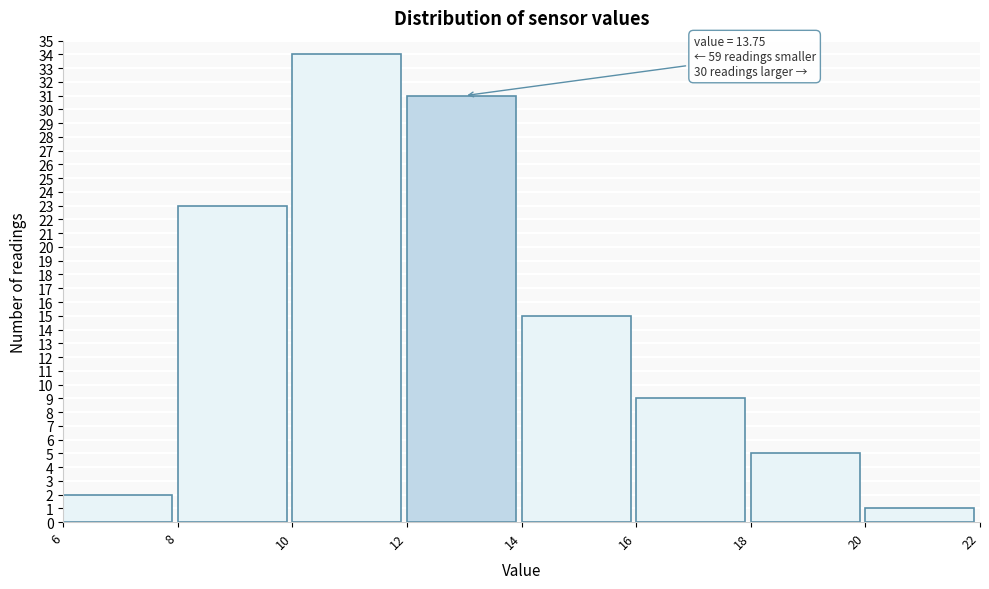

Over which range of the x-axis is the bar tallest?

10 to 12